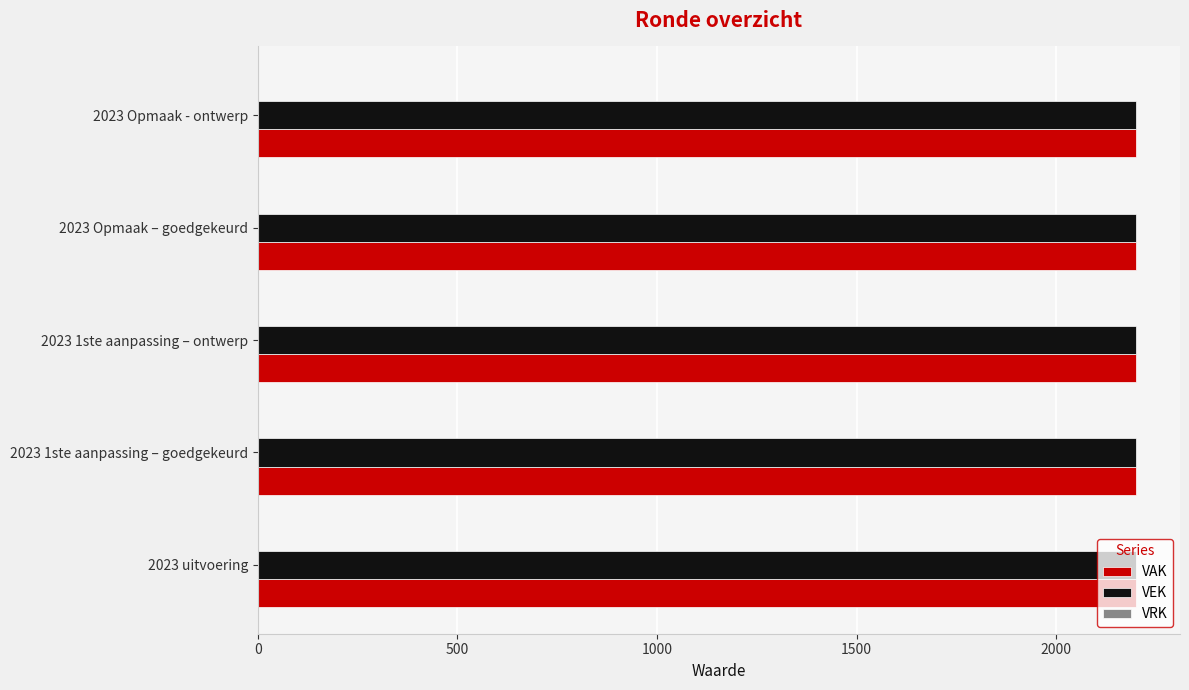

Reading left to right, what are all the values shown in this chart?

VAK: 2023 uitvoering=2200	2023 1ste aanpassing – goedgekeurd=2200	2023 1ste aanpassing – ontwerp=2200	2023 Opmaak – goedgekeurd=2200	2023 Opmaak - ontwerp=2200
VEK: 2023 uitvoering=2200	2023 1ste aanpassing – goedgekeurd=2200	2023 1ste aanpassing – ontwerp=2200	2023 Opmaak – goedgekeurd=2200	2023 Opmaak - ontwerp=2200
VRK: 2023 uitvoering=0	2023 1ste aanpassing – goedgekeurd=0	2023 1ste aanpassing – ontwerp=0	2023 Opmaak – goedgekeurd=0	2023 Opmaak - ontwerp=0